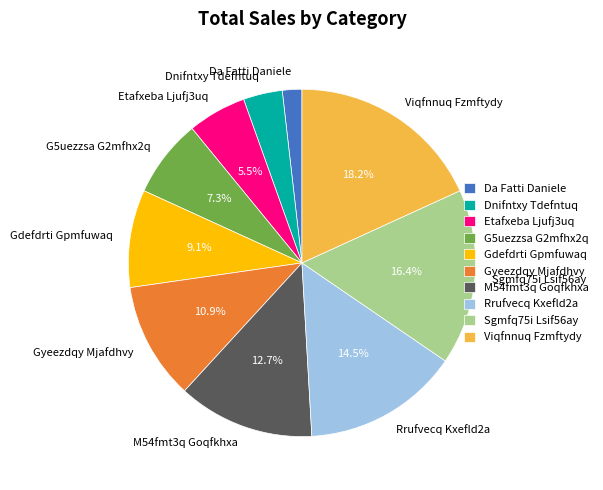

How many slices are in this pie chart?

10